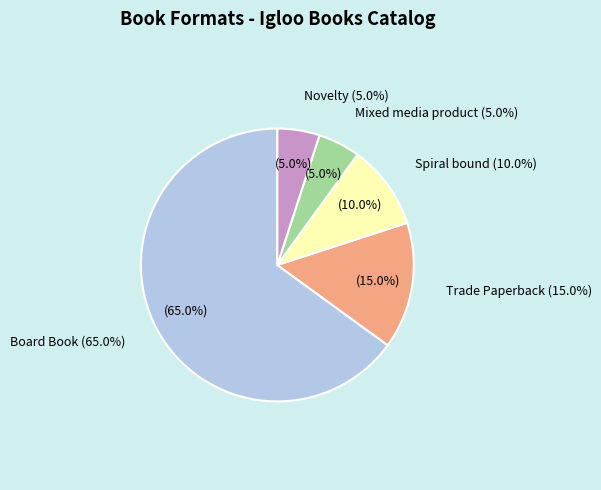

Does any single category account for the majority?

Yes